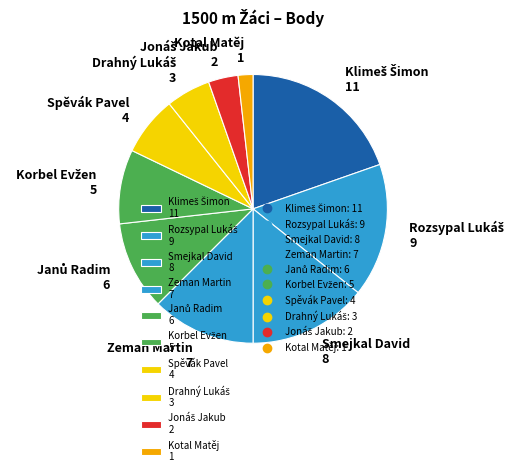

How many slices are in this pie chart?

10